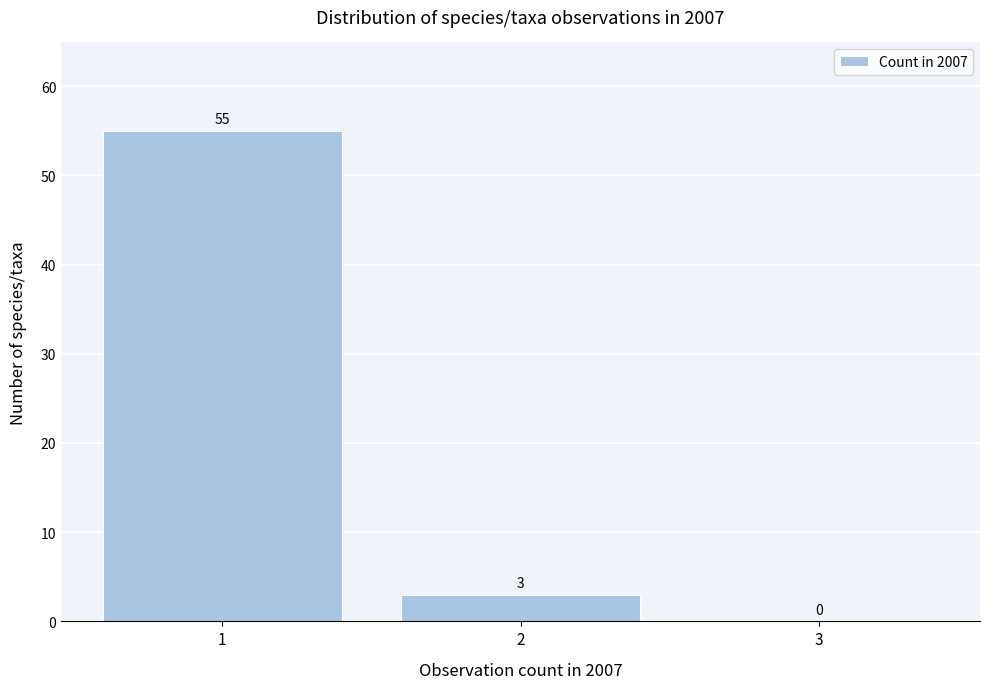

Reading left to right, list every bar in this chart as the range it spans on the x-axis followed by its height.

0.5 to 1.5: 55
1.5 to 2.5: 3
2.5 to 3.5: 0